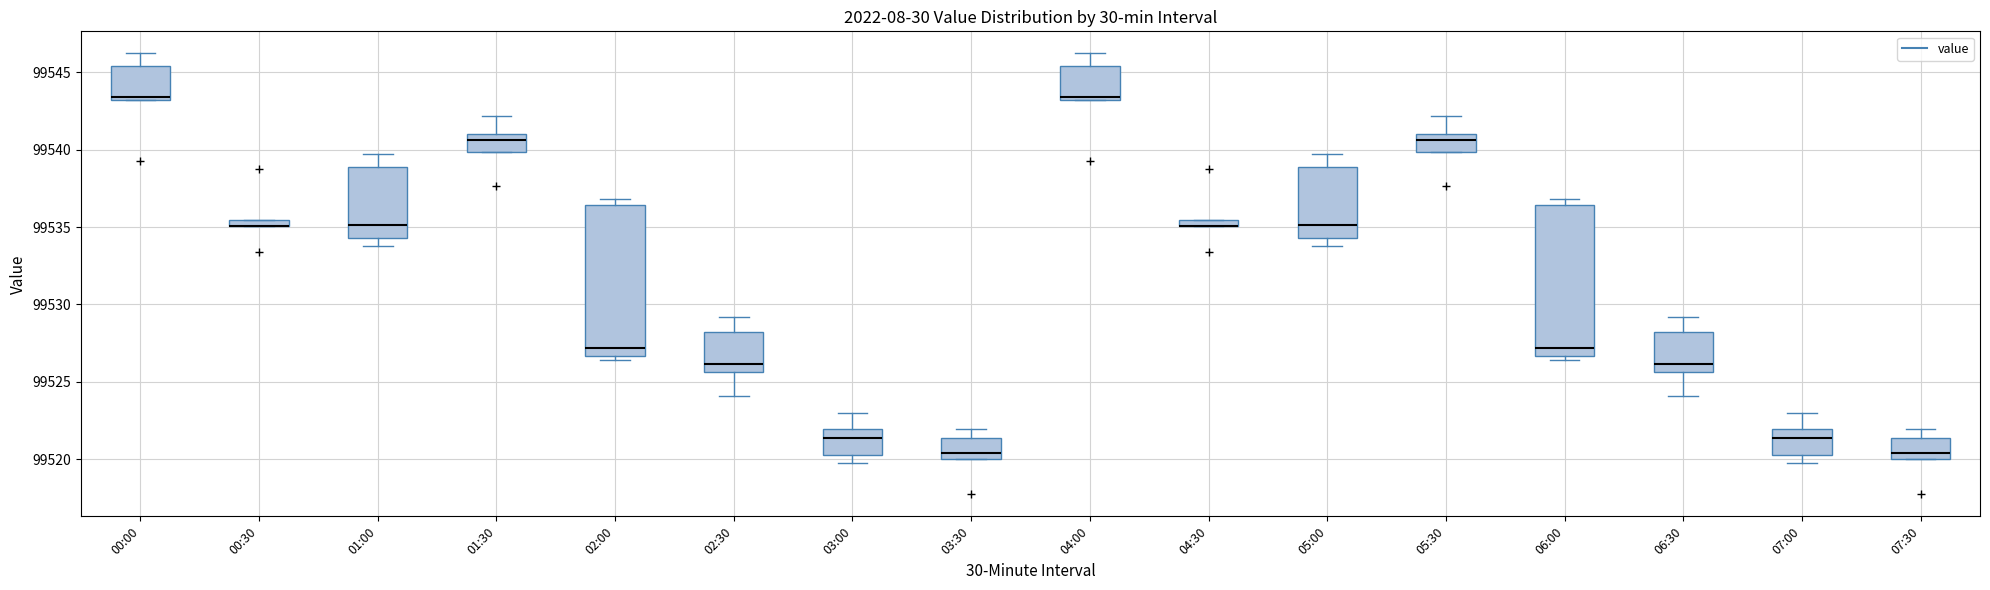

Where is the upper edge of the box for 00:00 on the y-axis? The values are not printed on the chart, so give them approximately, as read against the axis.

99545.5